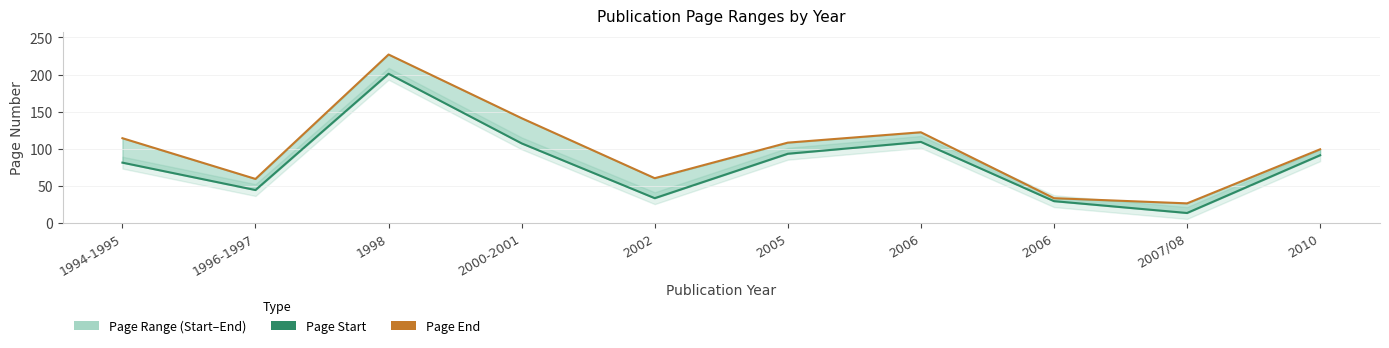

Reading right to left, what are all the values shown in this chart?

Page Start: 91	13	29	109	93	33	107	201	44	81
Page End: 99	26	33	122	108	60	141	227	59	114